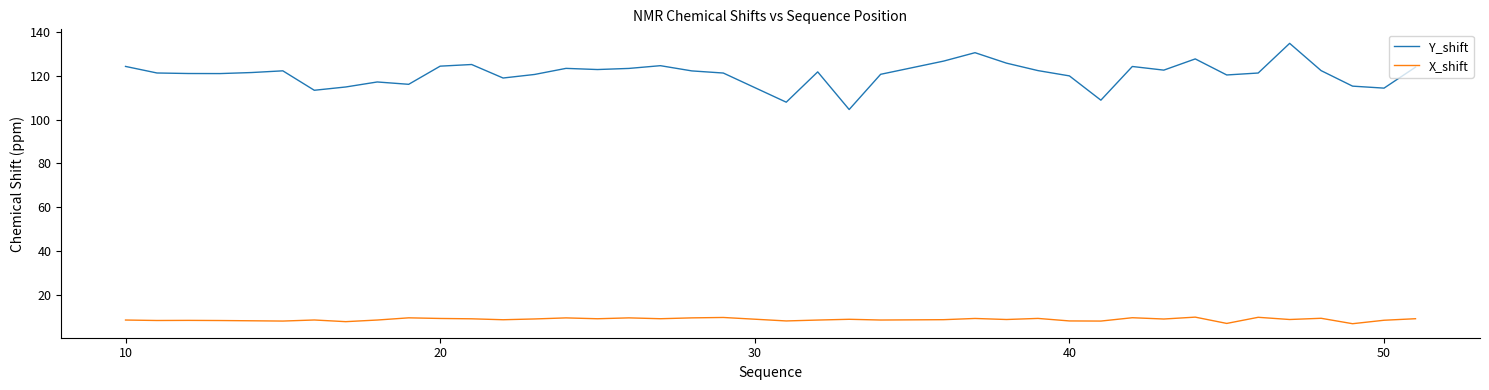

Which series has the largest range (max minus min)?

Y_shift